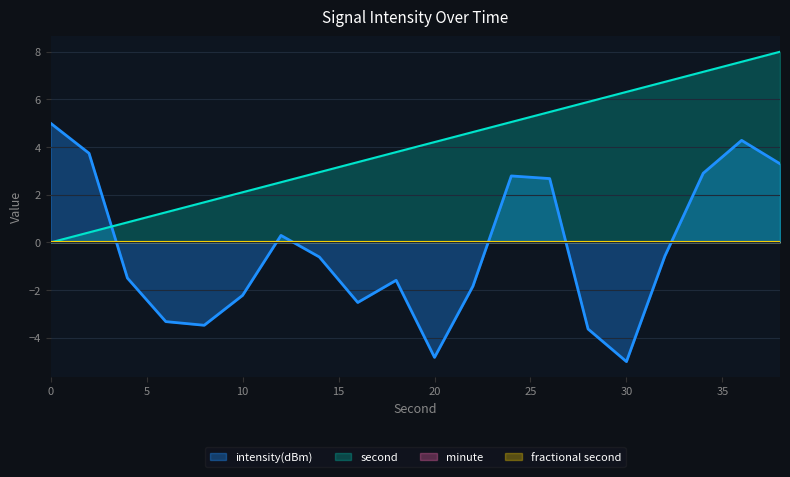

Does the chart display data point markers on the line(s)?

No